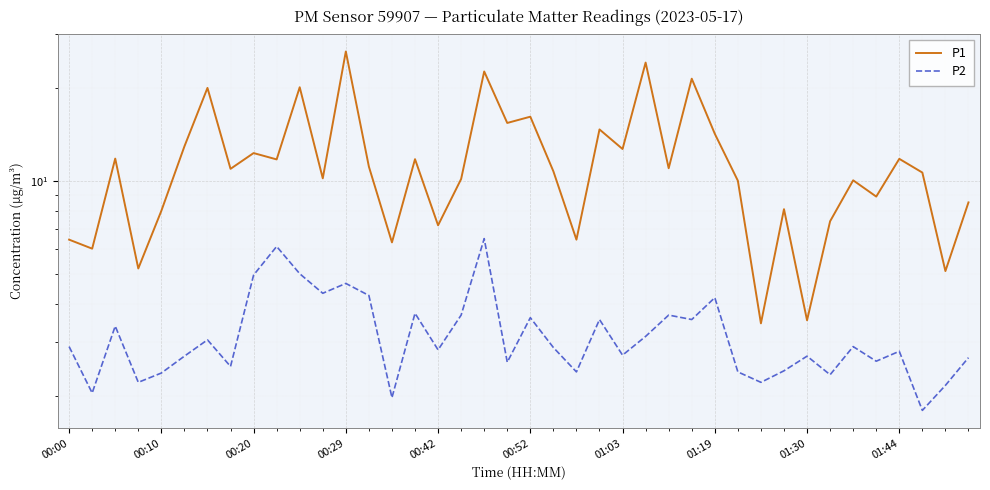

The value of P1 at 35 is 13.7. True or false?

False